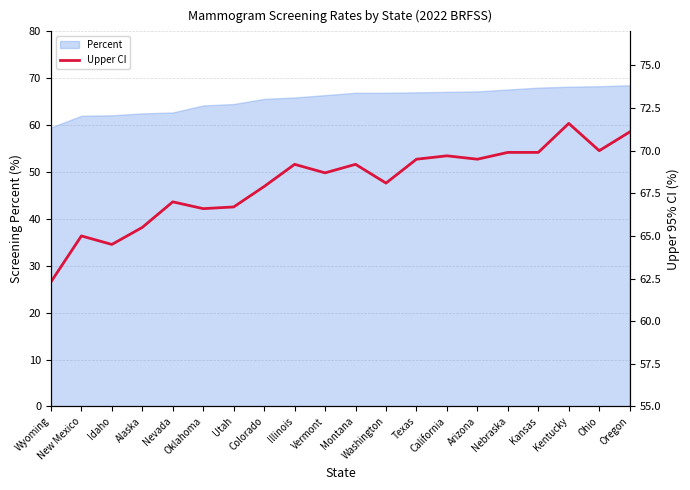

Count the number of values greater than 69.

10